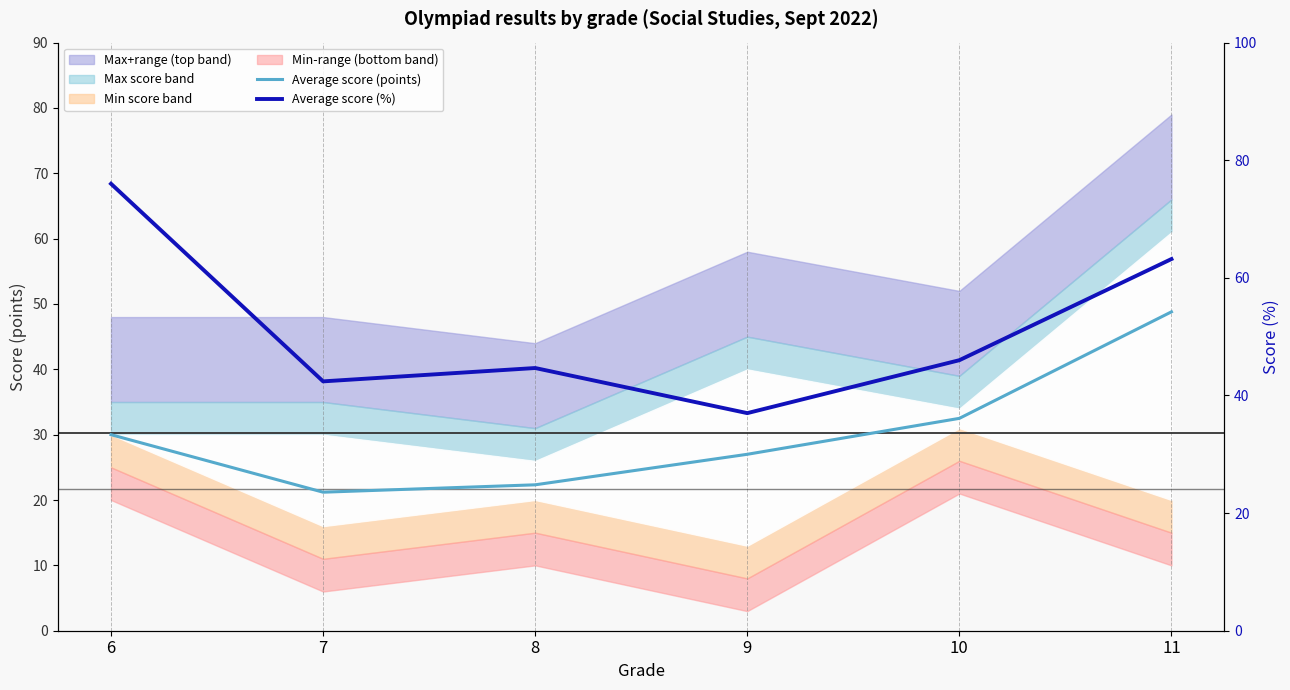

Reading right to left, transcribe all the data shown in this chart.

Average score (points): 11=48.8	10=32.5	9=27.0	8=22.3	7=21.2	6=30.0
Average score (%): 11=63.2	10=46.0	9=37.0	8=44.7	7=42.4	6=76.0